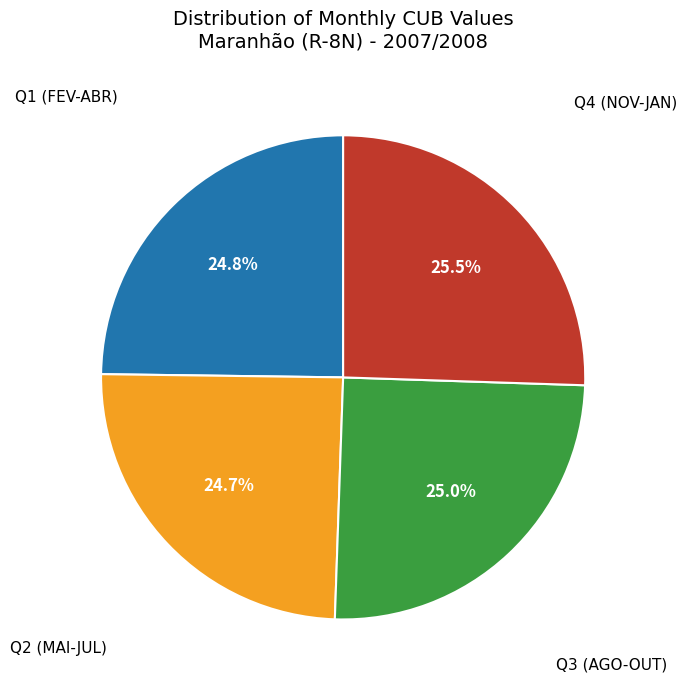

Does any single category account for the majority?

No